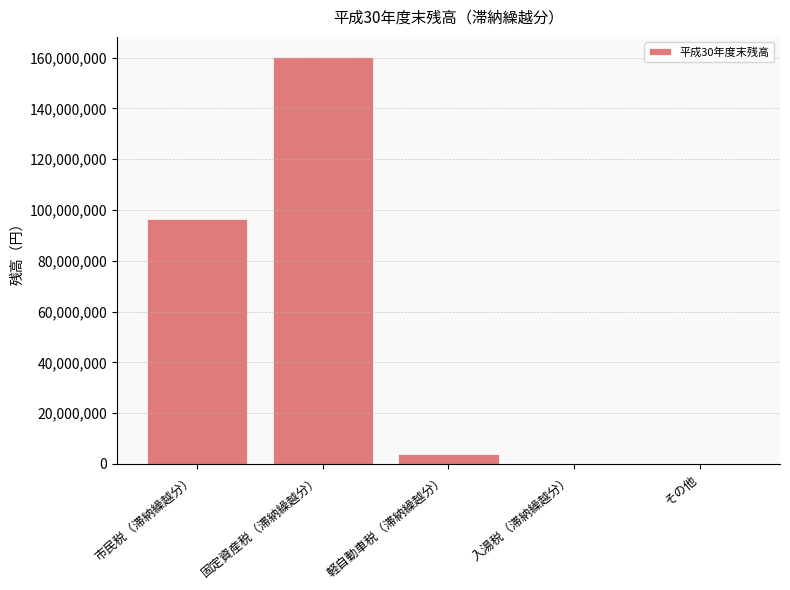

True or false: the data shows 38515335 at 市民税（滞納繰越分）.

False